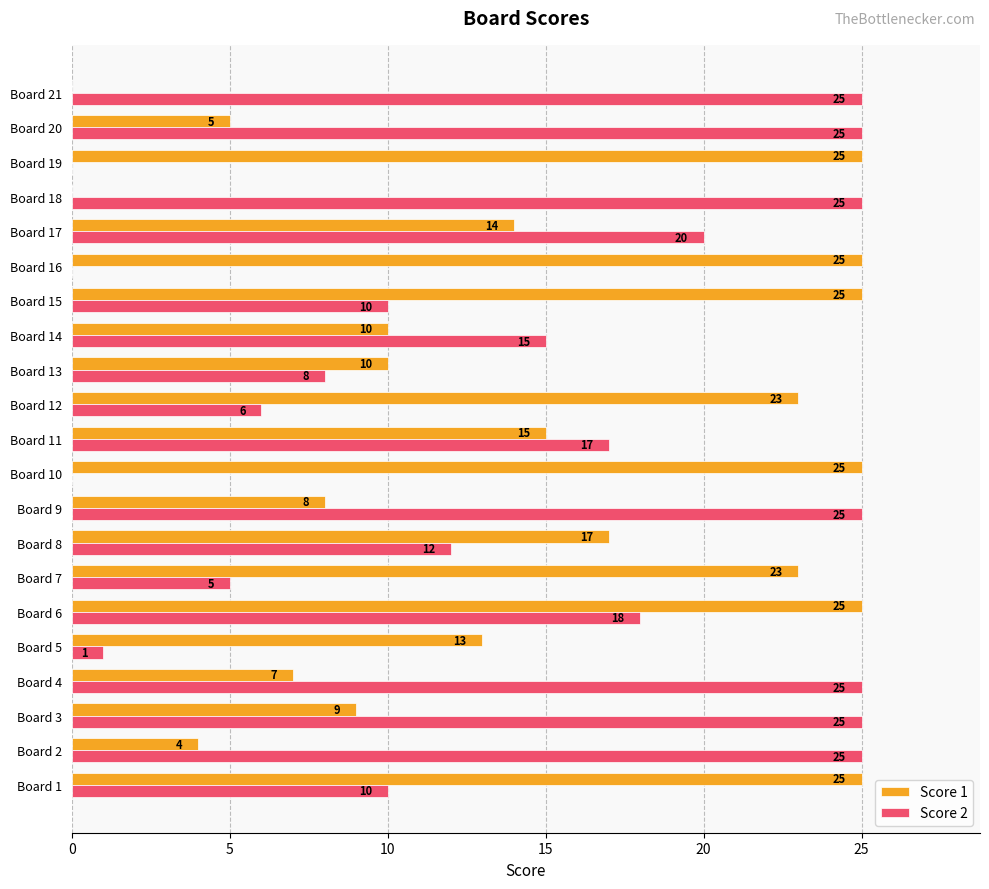

What is the maximum value shown in the chart?

25